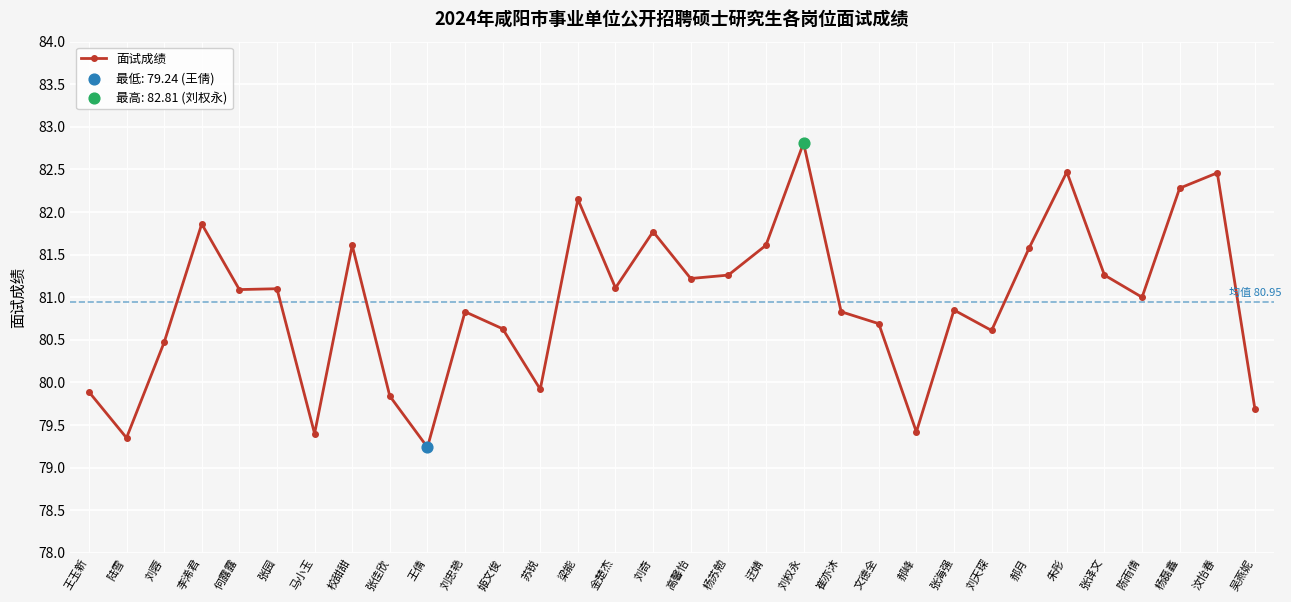

What is the change in value from 校甜甜 to 刘天琛?

-1.0